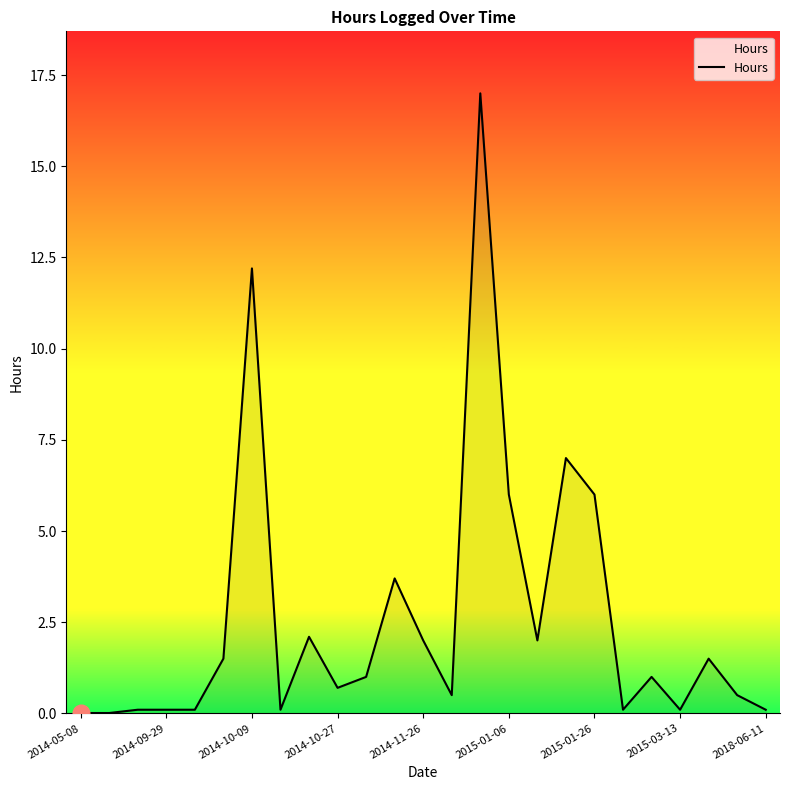

Does the chart display data point markers on the line(s)?

No